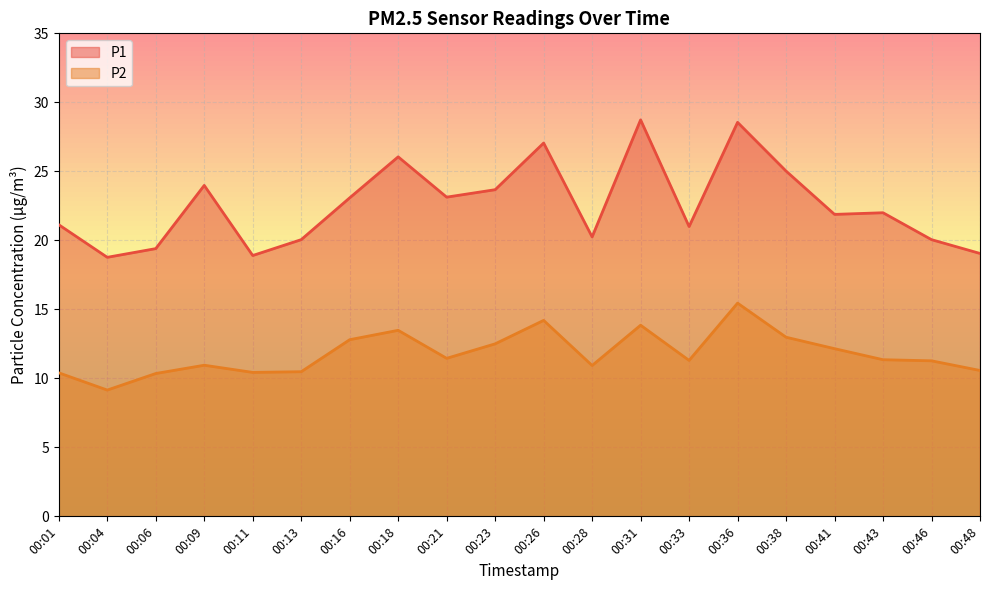

Rank the categories by P1 value from lowest to highest.

00:04, 00:11, 00:48, 00:06, 00:13, 00:46, 00:28, 00:33, 00:01, 00:41, 00:43, 00:16, 00:21, 00:23, 00:09, 00:38, 00:18, 00:26, 00:36, 00:31